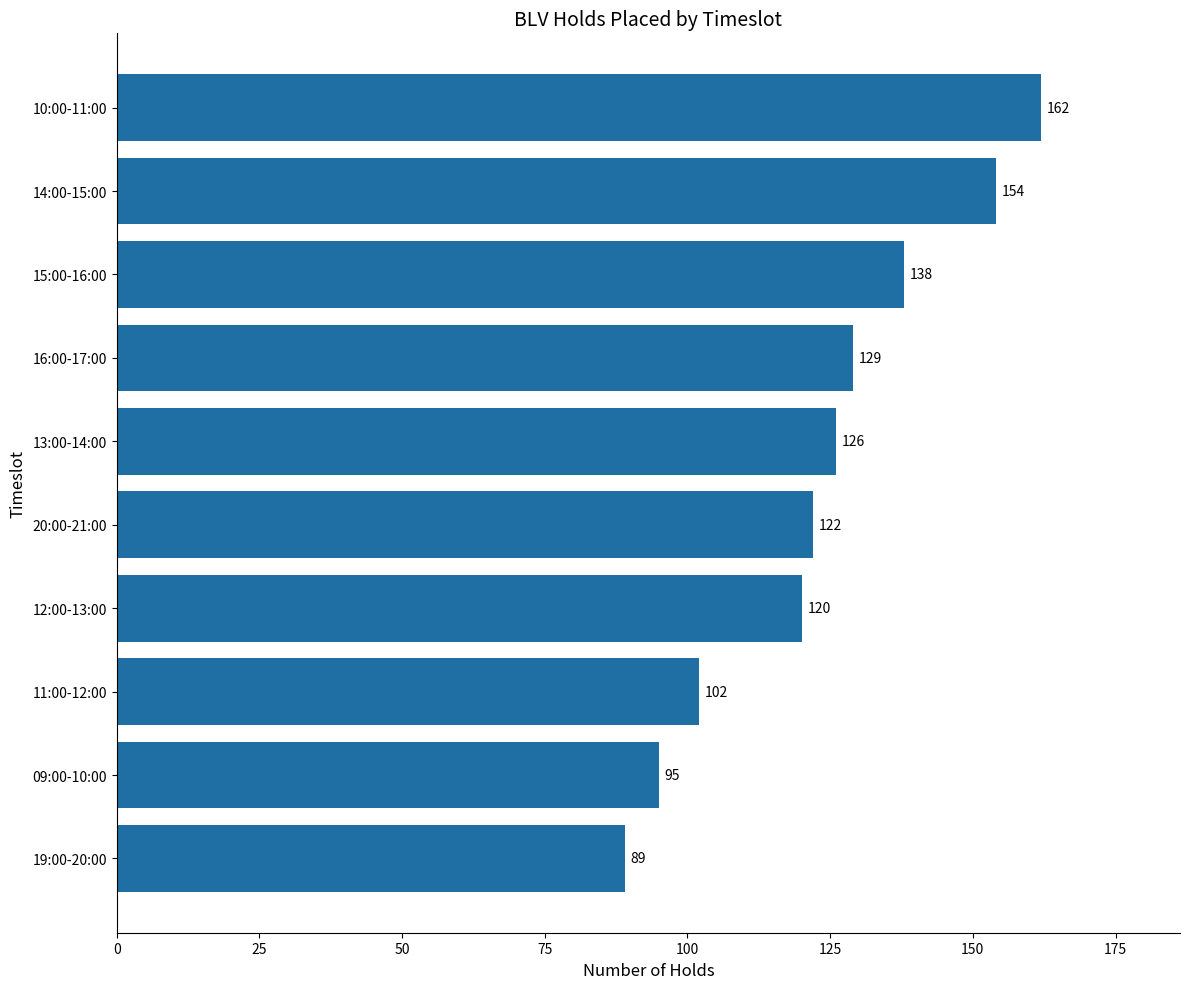

Reading bottom to top, extract all data points from this chart.

19:00-20:00=89	09:00-10:00=95	11:00-12:00=102	12:00-13:00=120	20:00-21:00=122	13:00-14:00=126	16:00-17:00=129	15:00-16:00=138	14:00-15:00=154	10:00-11:00=162